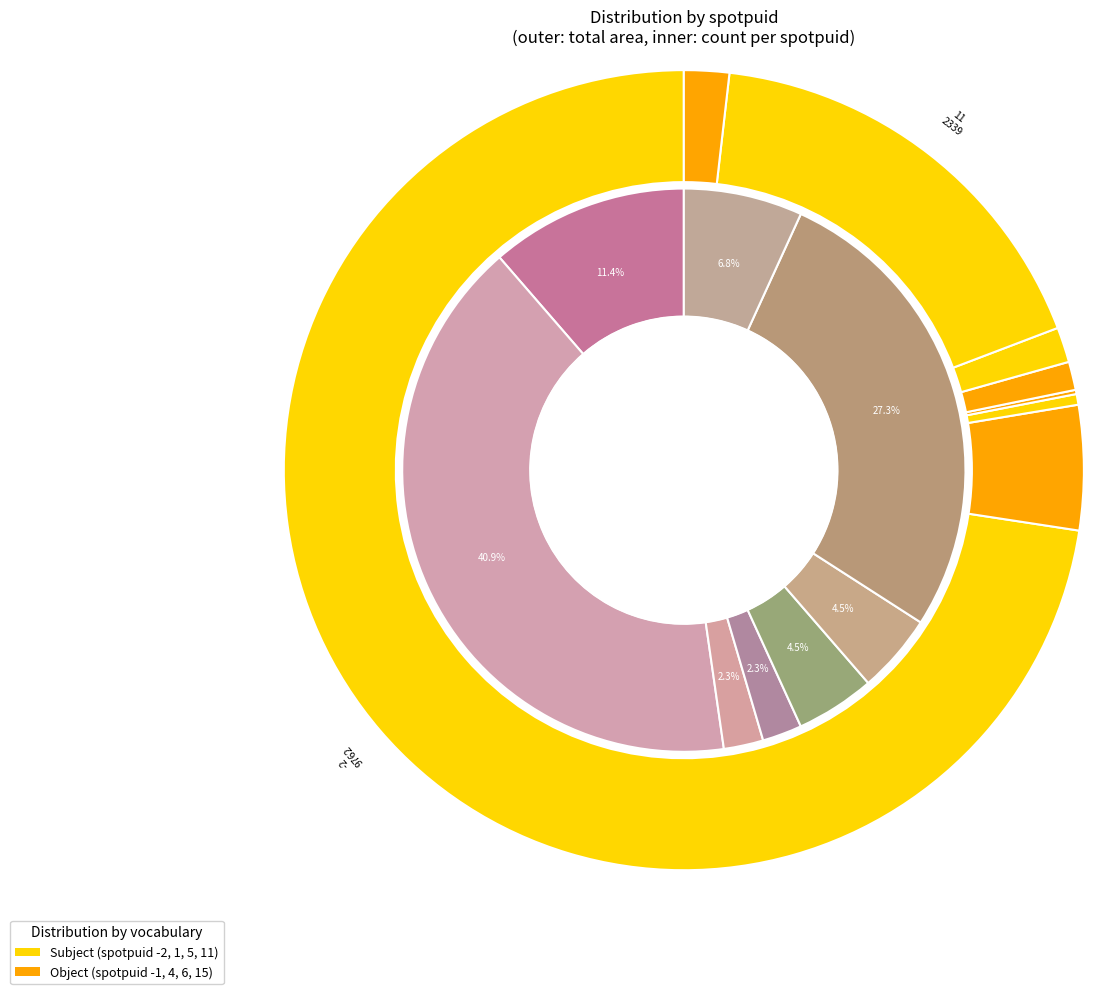

To the nearest percent, what is the difference between the 15 and spotgroupid_2 slice percentages?

5%